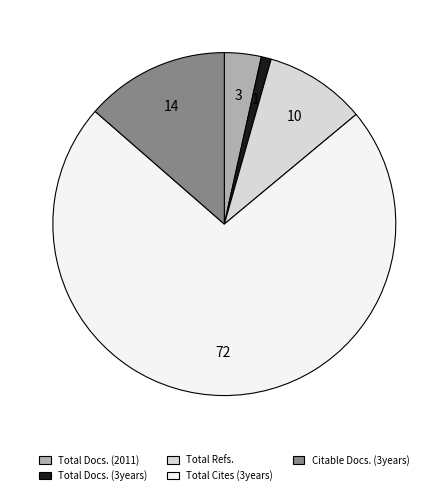

What is the ratio of the value at Total Cites (3years) to the value at Total Docs. (3years)?

77.5